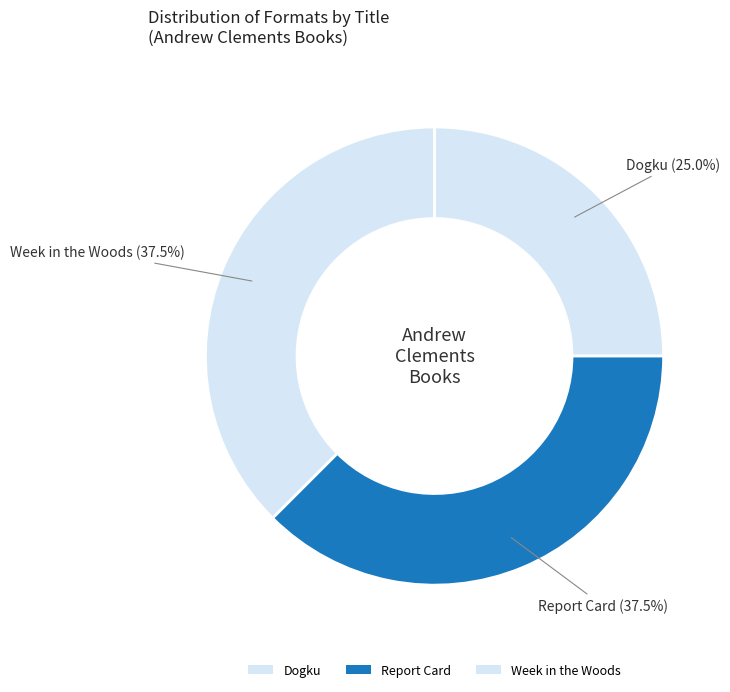

Count the number of slices in the pie.

3